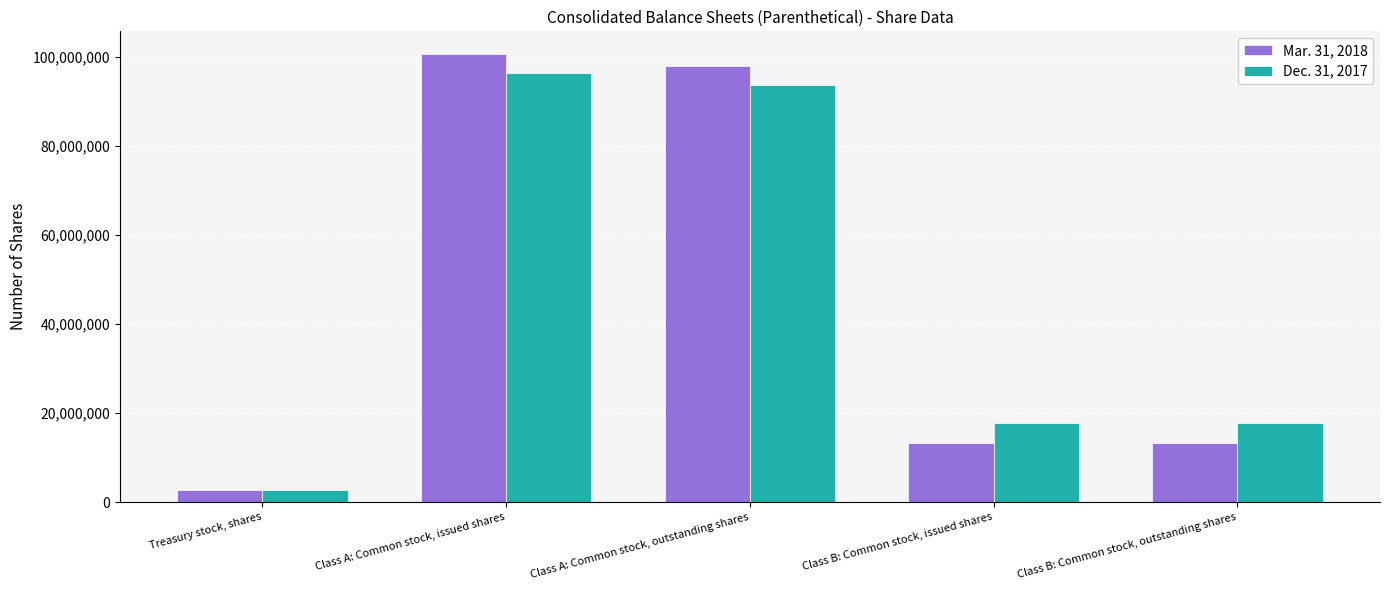

Is it true that Mar. 31, 2018 equals 100634049 at Class A: Common stock, issued shares?

True